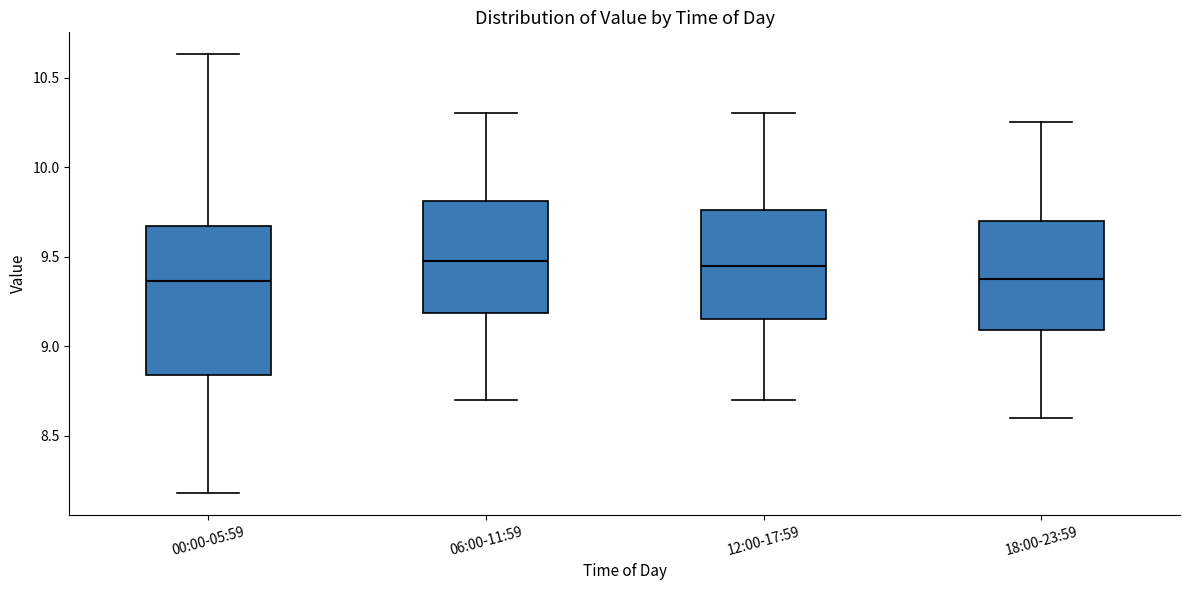

Reading left to right, transcribe this box plot: for each box, give where its median line is, the range the box spans, and where its two whiskers end, as read against the y-axis. The values are not printed on the chart, so give them approximately, as read against the axis.

00:00-05:59: median 9.35, box 8.85 to 9.65, whiskers 8.20 to 10.65
06:00-11:59: median 9.50, box 9.20 to 9.80, whiskers 8.70 to 10.30
12:00-17:59: median 9.45, box 9.15 to 9.75, whiskers 8.70 to 10.30
18:00-23:59: median 9.40, box 9.10 to 9.70, whiskers 8.60 to 10.25